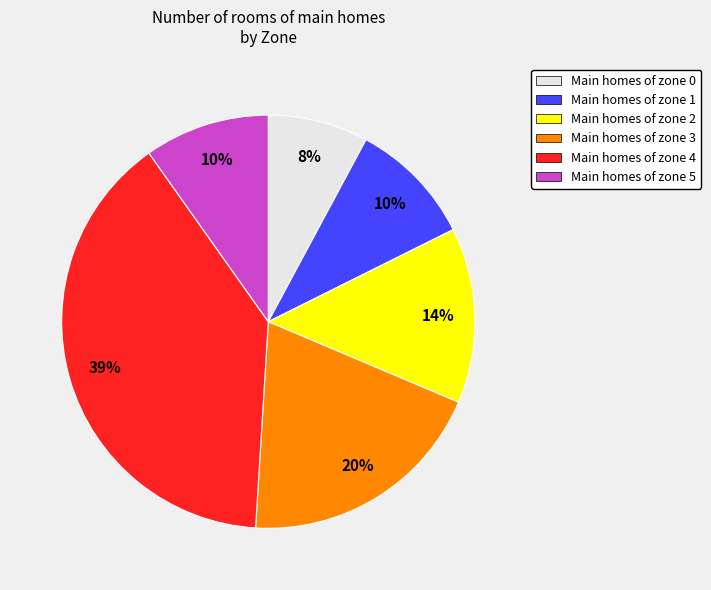

To the nearest percent, what is the average slice percentage?

17%